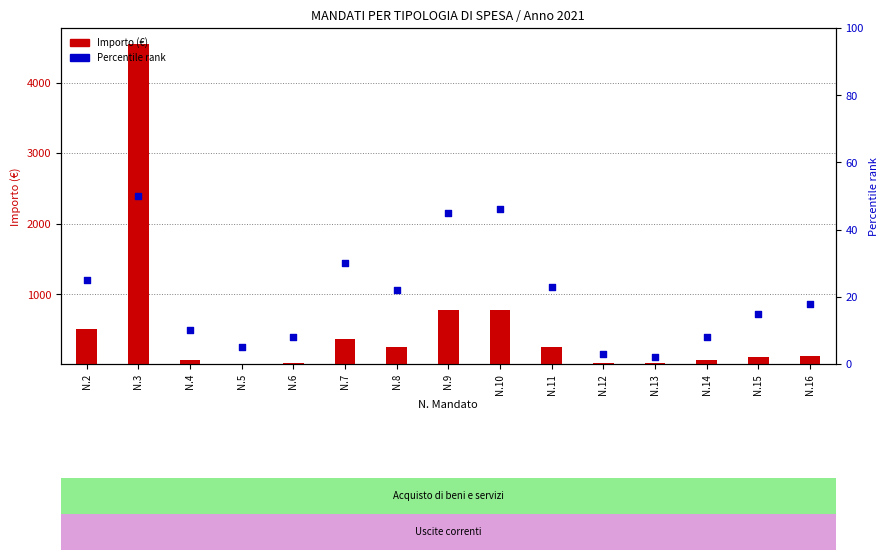

Which series has the largest Y range (max minus min)?

Importo (€)